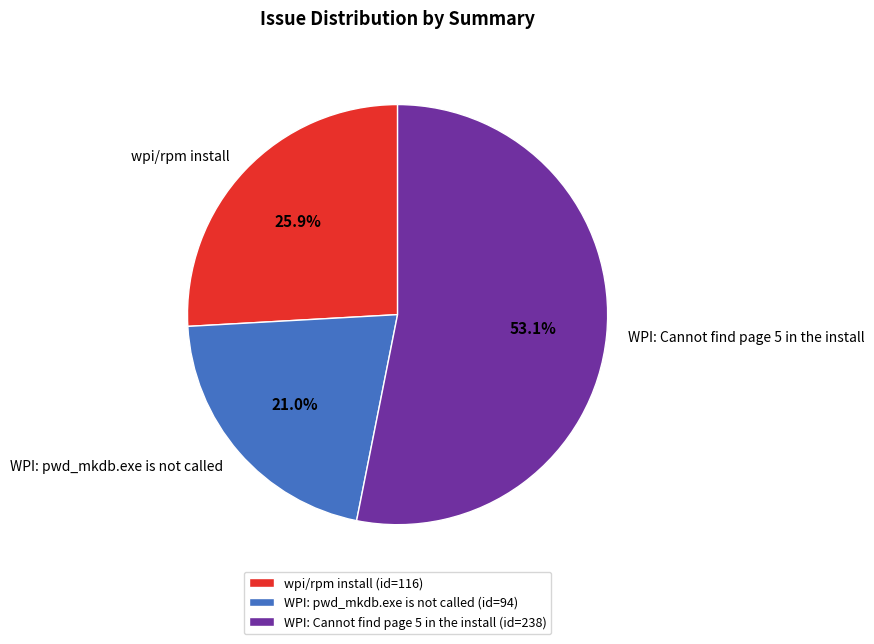

To the nearest percent, what is the combined percentage of WPI: pwd_mkdb.exe is not called and WPI: Cannot find page 5 in the install?

74%